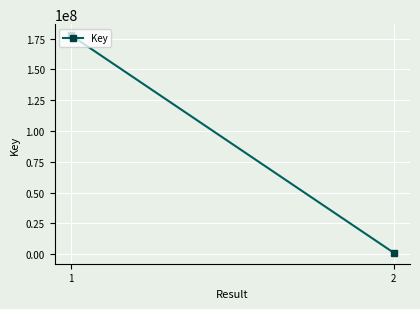

What is the change in value from 1 to 2?

-176637717